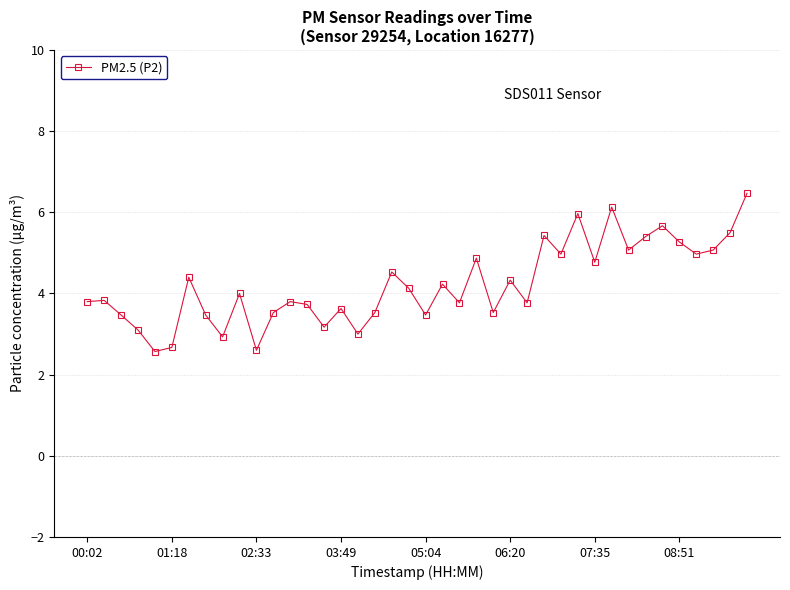

How many interior local valleys (lower than both neighbors) does the data have?

13